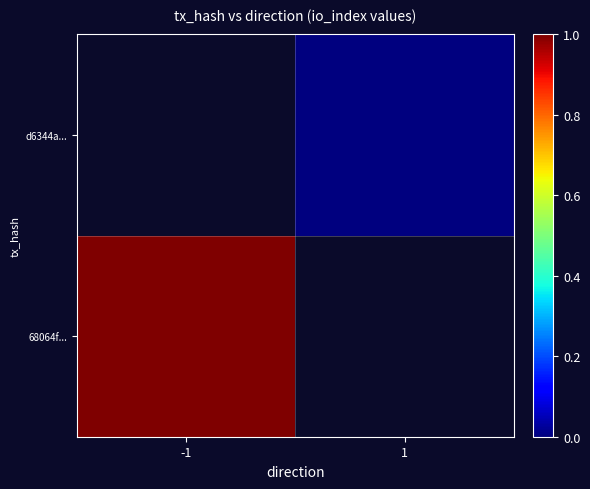

Count the number of data series in this chart.

2